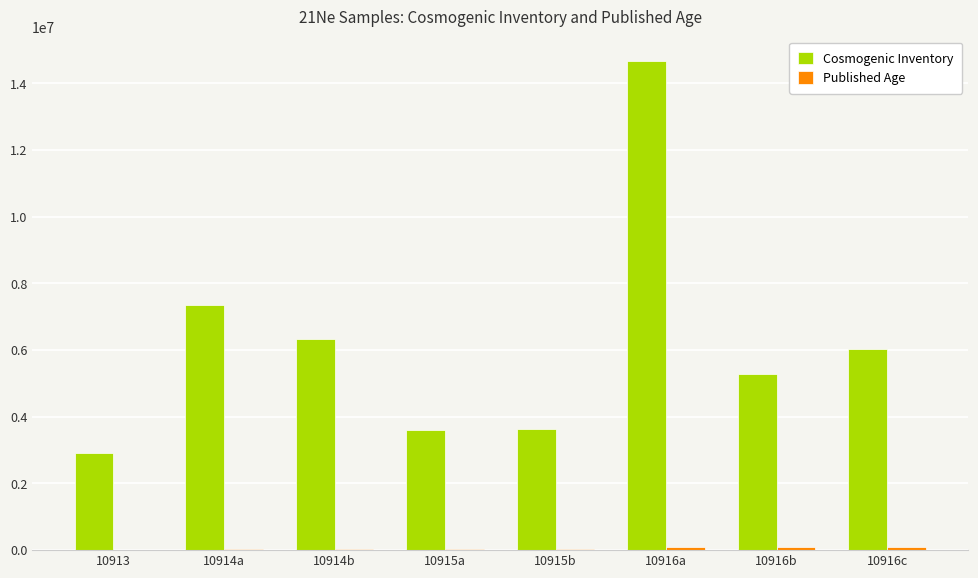

At which label is Cosmogenic Inventory closest to 8795000?

10914a